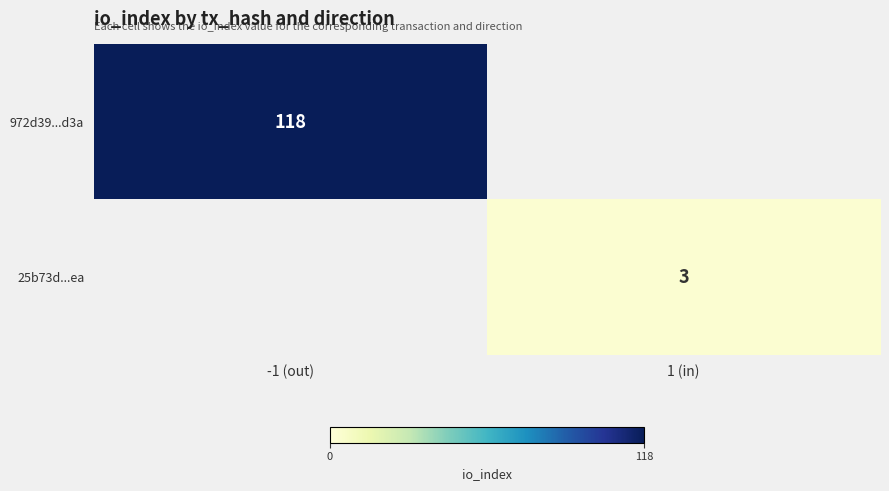

True or false: 25b73d...ea has a value of 1 at 1 (in).

False